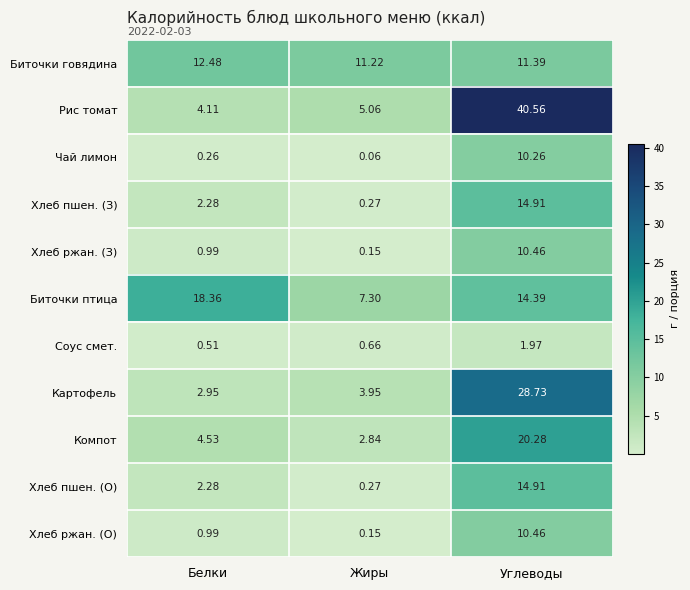

Which series has the largest range (max minus min)?

Рис томат